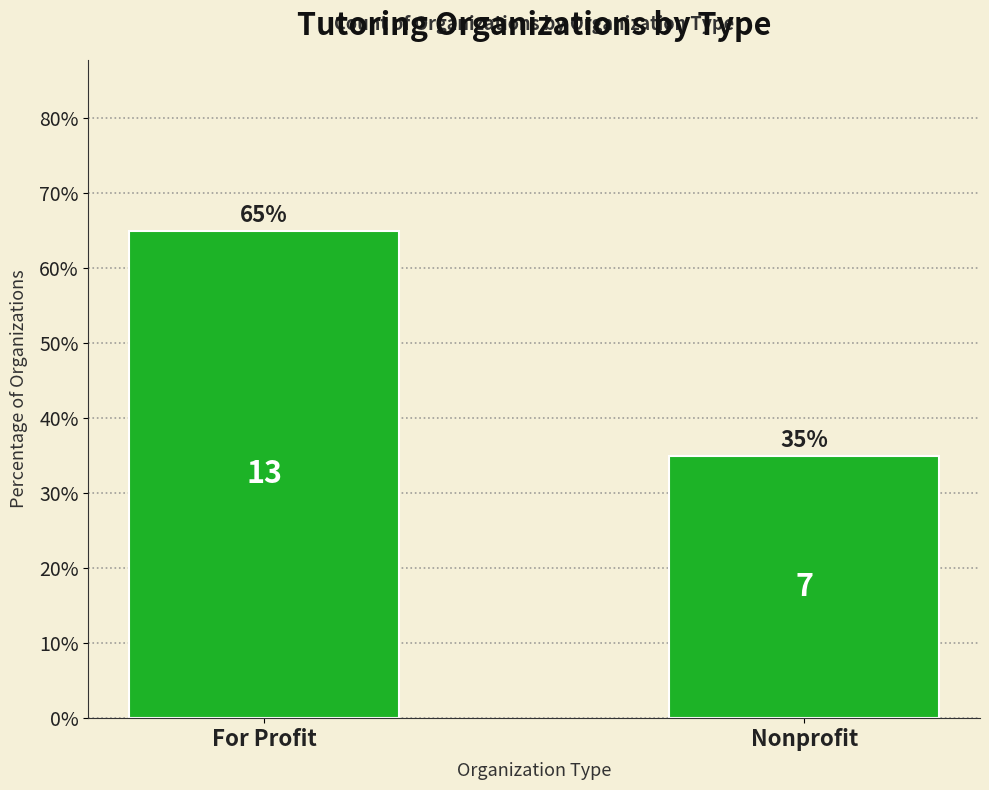

What is the change in value from For Profit to Nonprofit?

-30